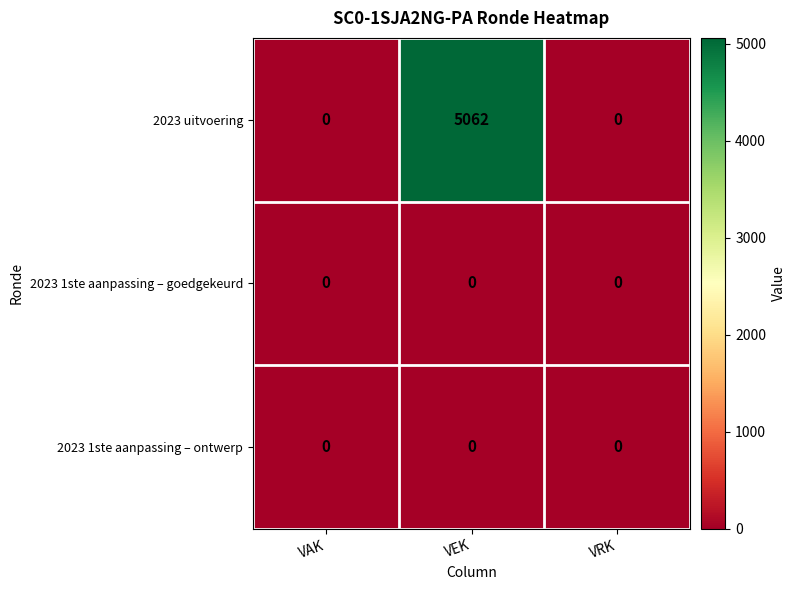

Which series has the largest total across all categories?

2023 uitvoering